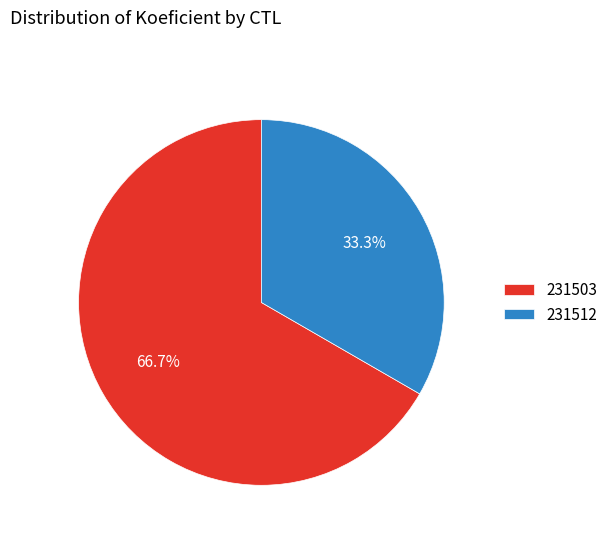

What is the majority slice?

231503